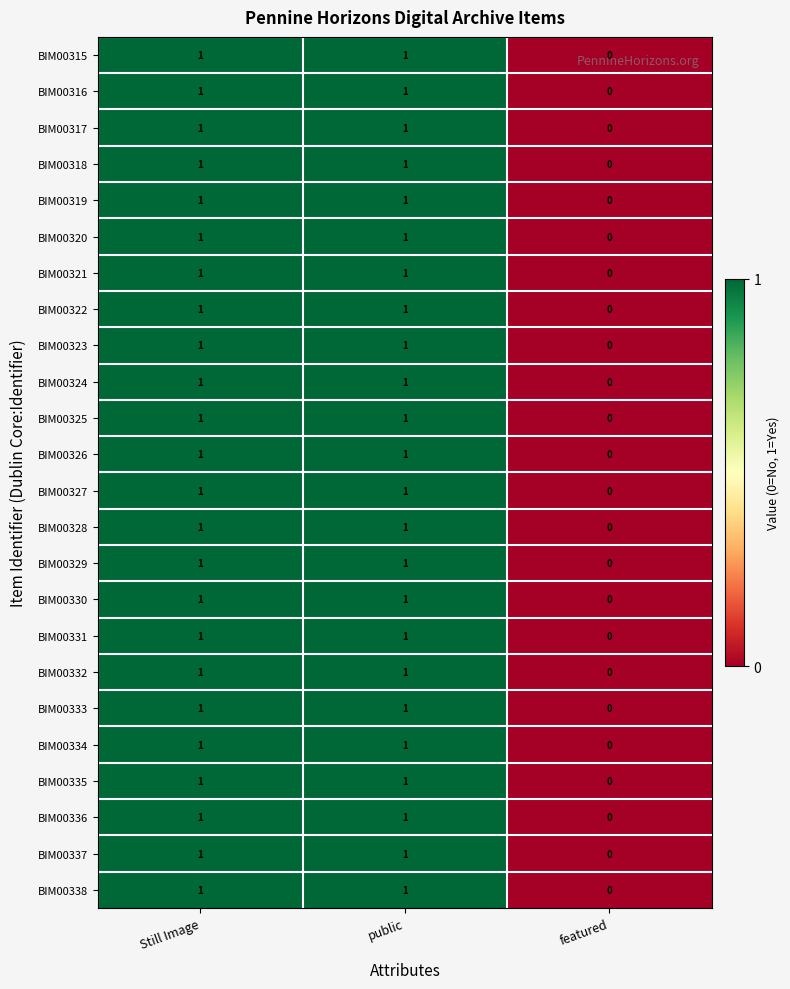

Count the BIM00316 values in the range 0 to 1.

3